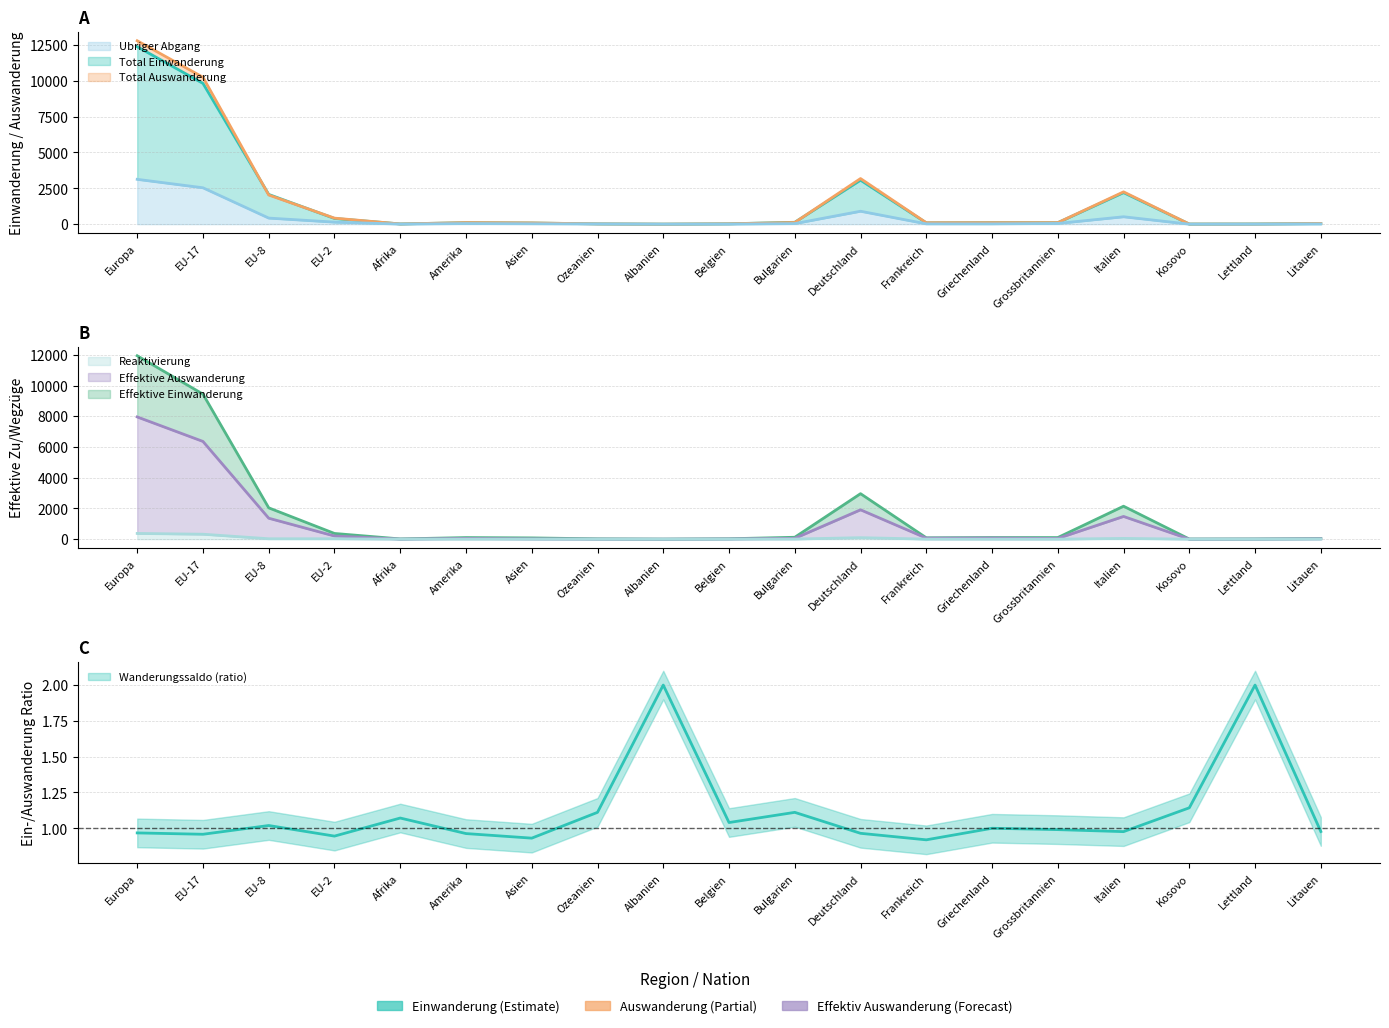

Is it true that Effektive Auswanderung equals 56 at EU-2?

False